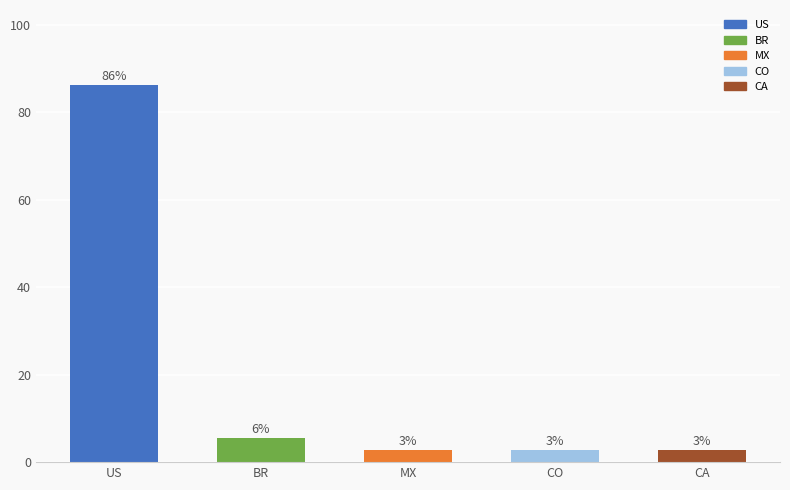

Rank the categories by value from highest to lowest.

US, BR, MX, CO, CA